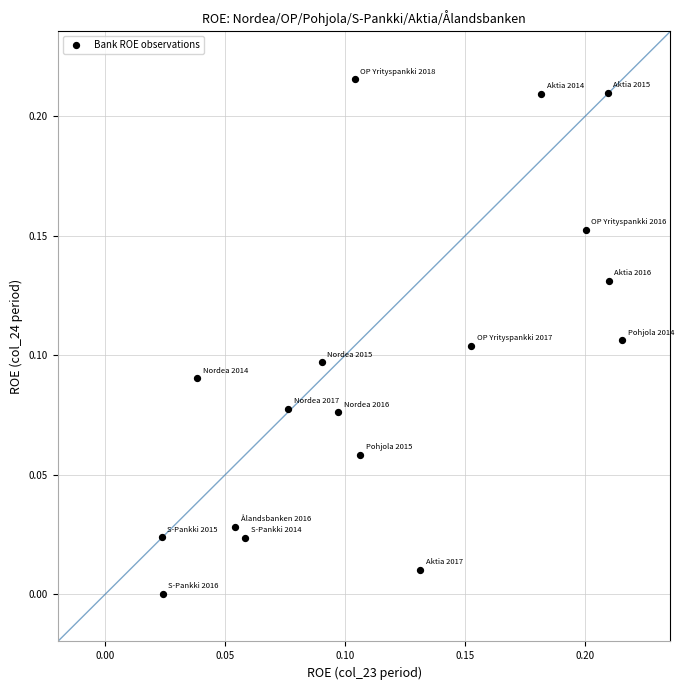

How many data points are displayed?

17